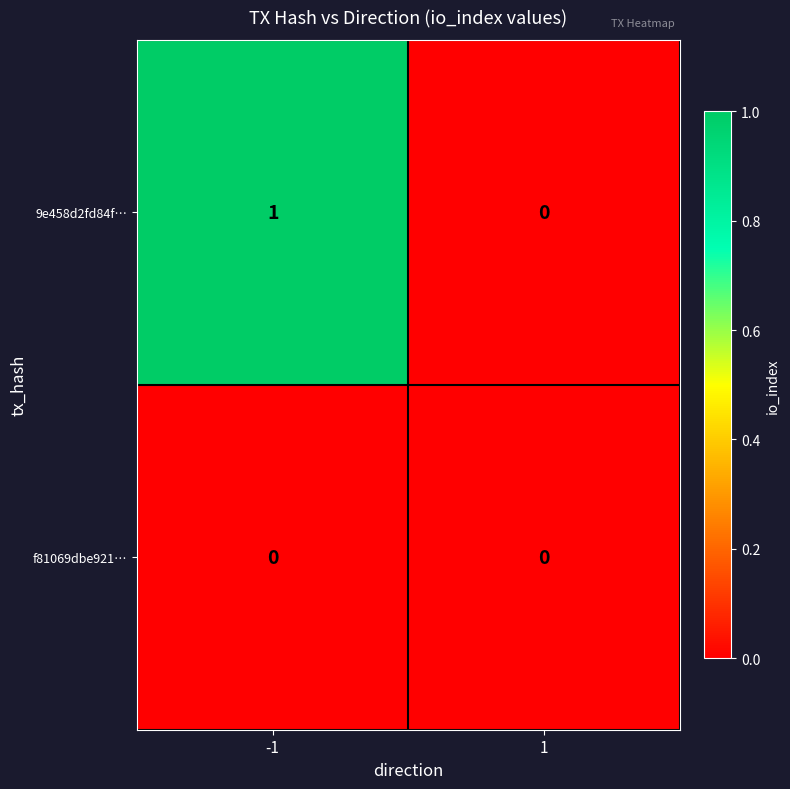

The f81069dbe921… series shows 0 at 1. True or false?

True